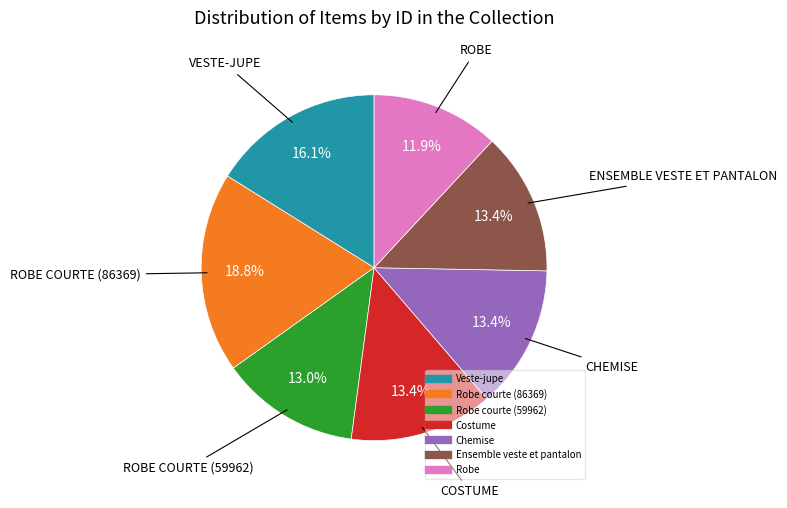

Is there any slice that represents more than half of the pie?

No